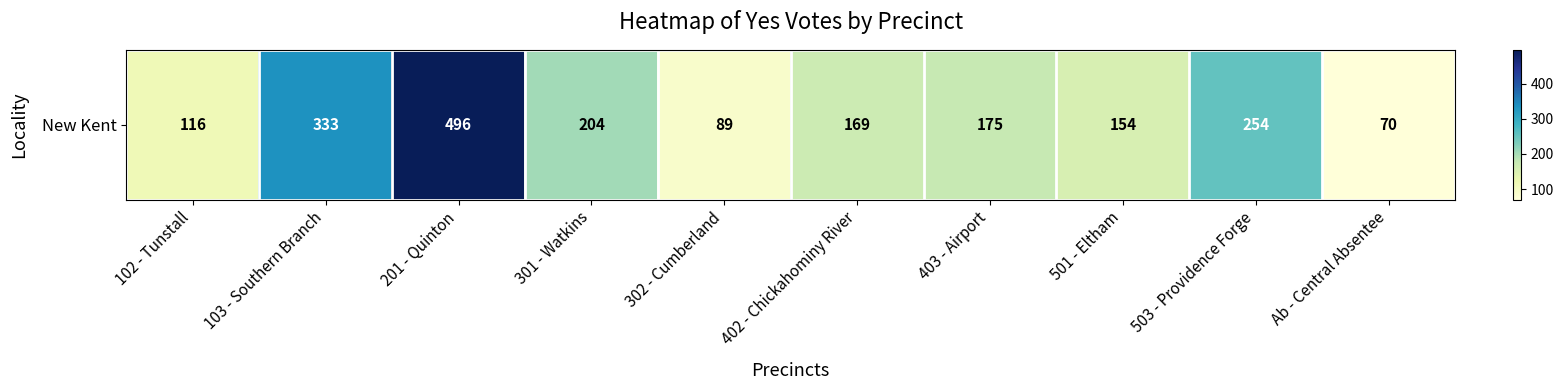

What is the change in value from 201 - Quinton to 501 - Eltham?

-342